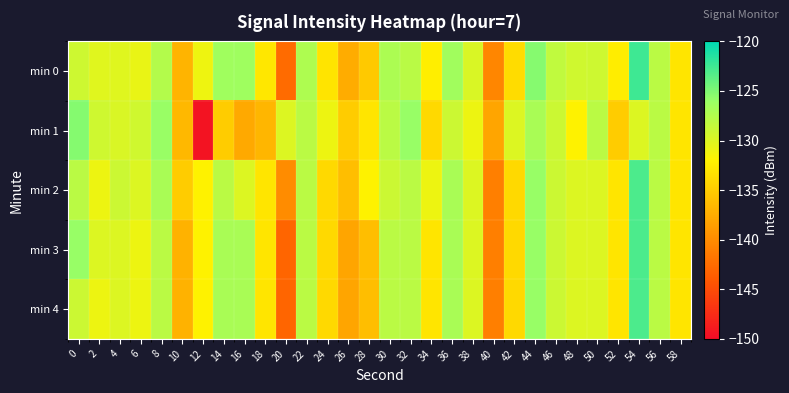

Rank the series by their maximum value, from lowest to highest.

min 1, min 2, min 3, min 4, min 0